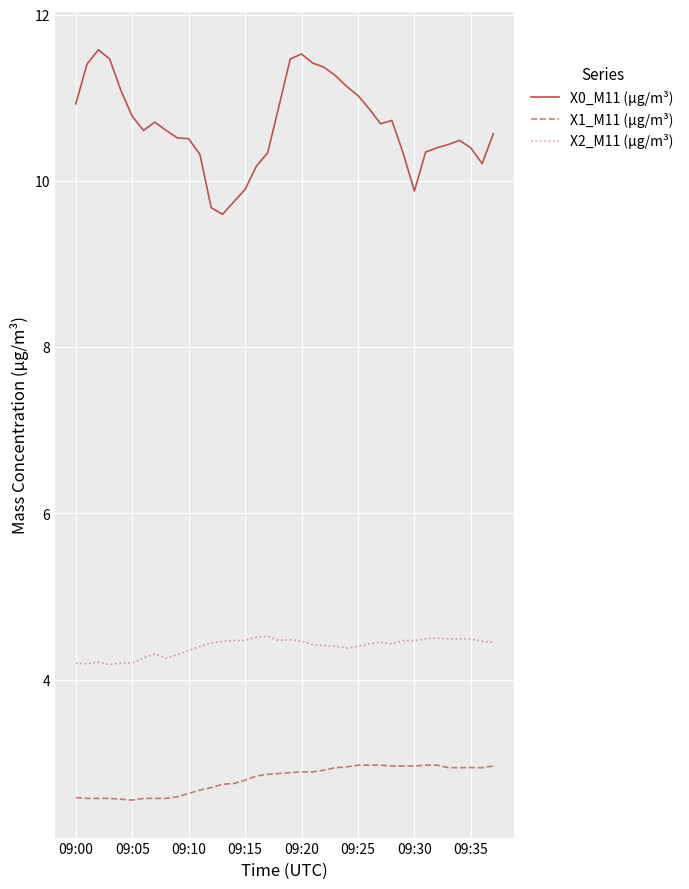

Rank the series by their maximum value, from lowest to highest.

X1_M11 (μg/m³), X2_M11 (μg/m³), X0_M11 (μg/m³)